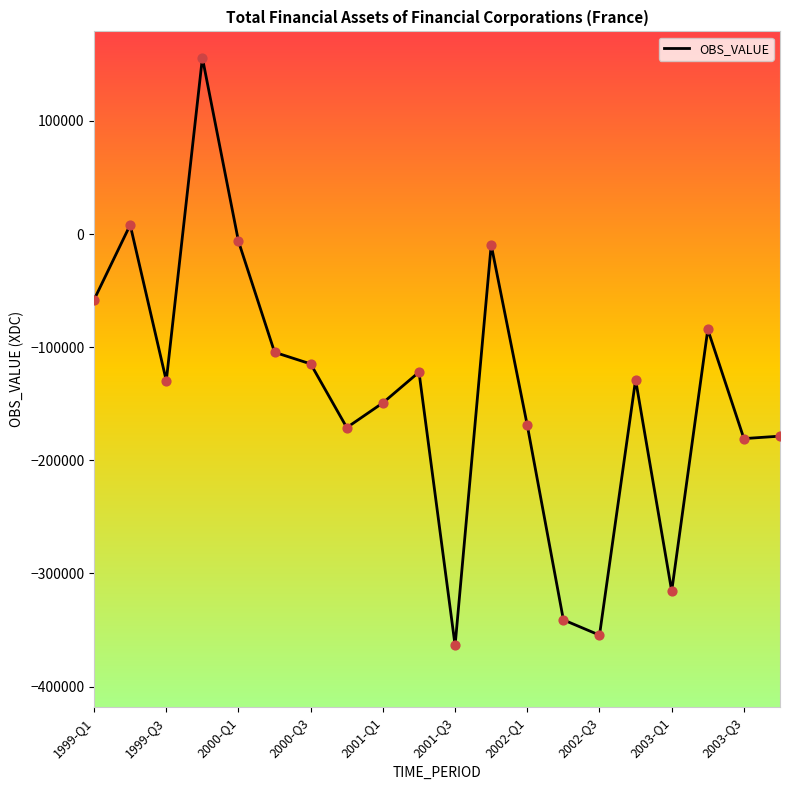

What is the minimum value shown in the chart?

-363658